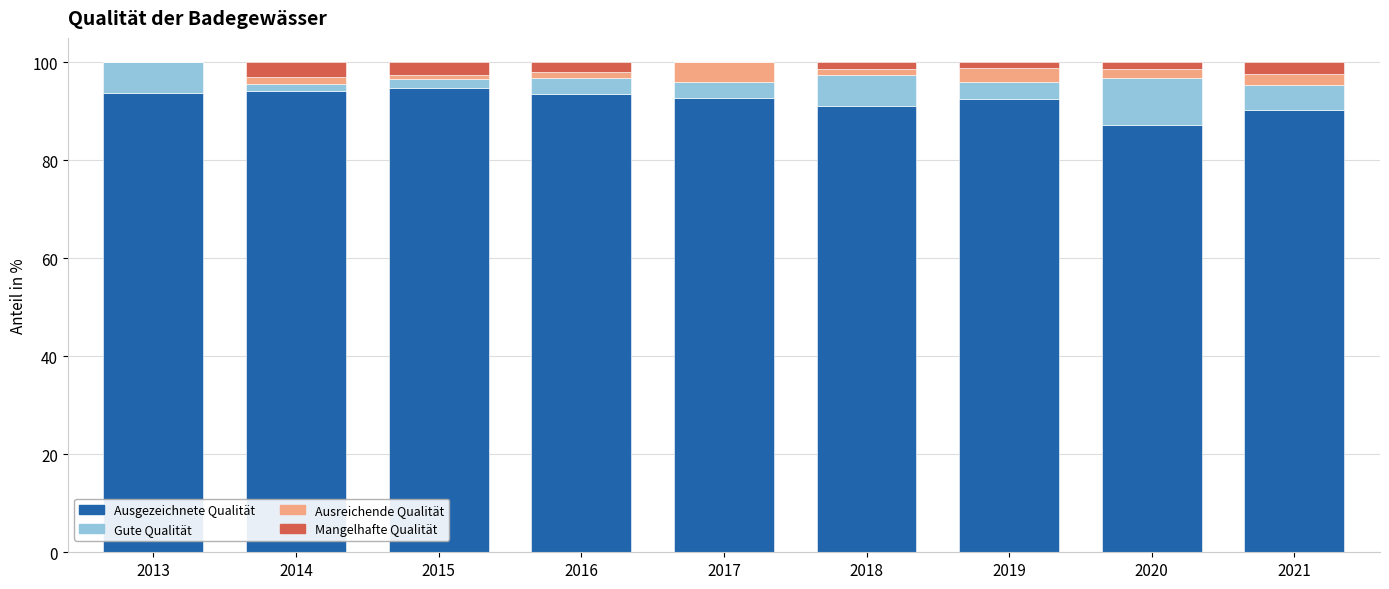

Is it true that Ausgezeichnete Qualität equals 120.6 at 2021?

False